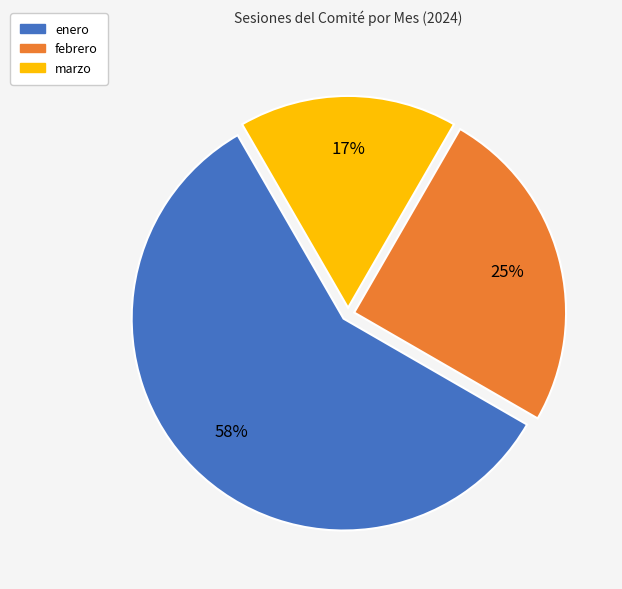

How many segments does this pie chart have?

3